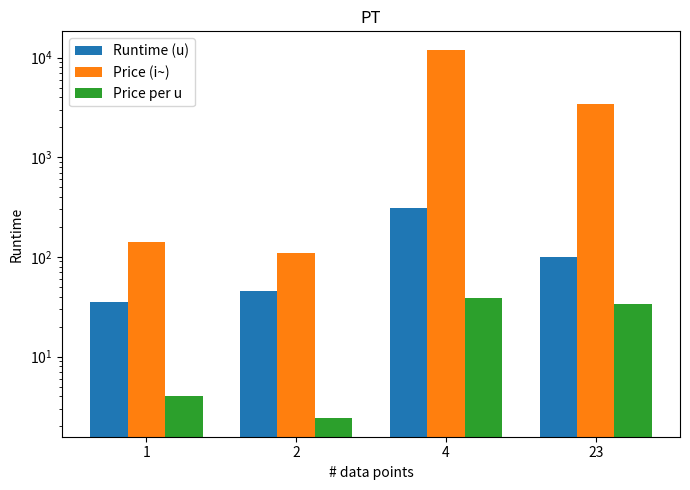

Which category has the lowest value in the Runtime (u) series?

1